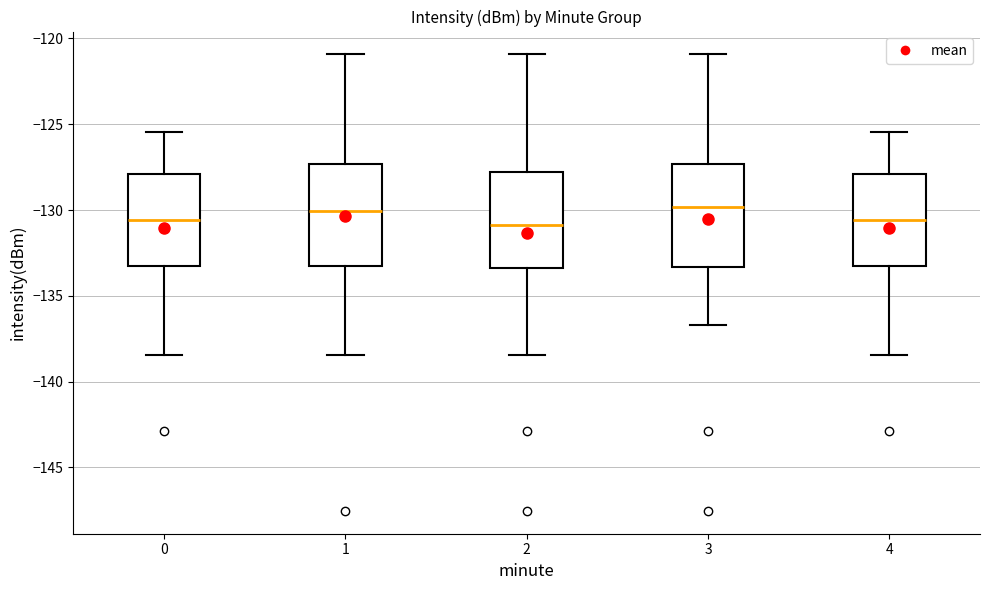

Where does the upper whisker of the box at x = 3 end on the y-axis? The values are not printed on the chart, so give them approximately, as read against the axis.

-121.0